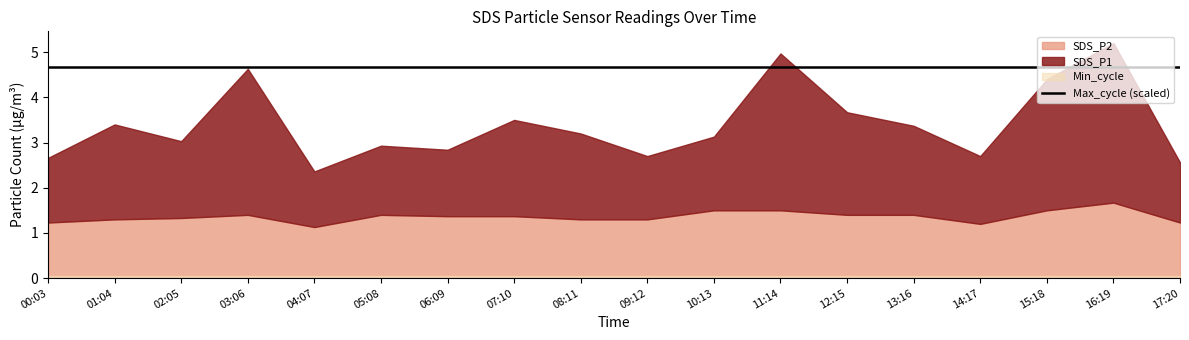

What position from the left is 09:12?

10